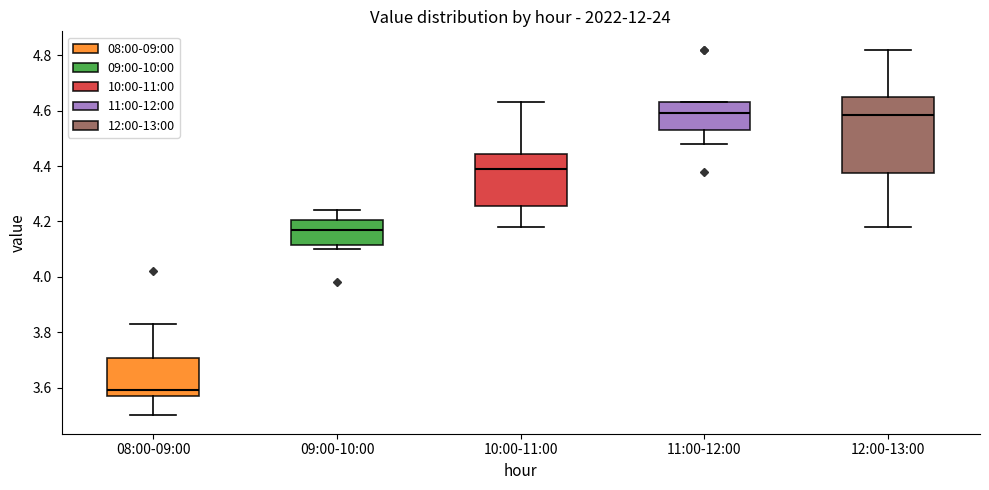

Which box's median line is the lowest?

08:00-09:00